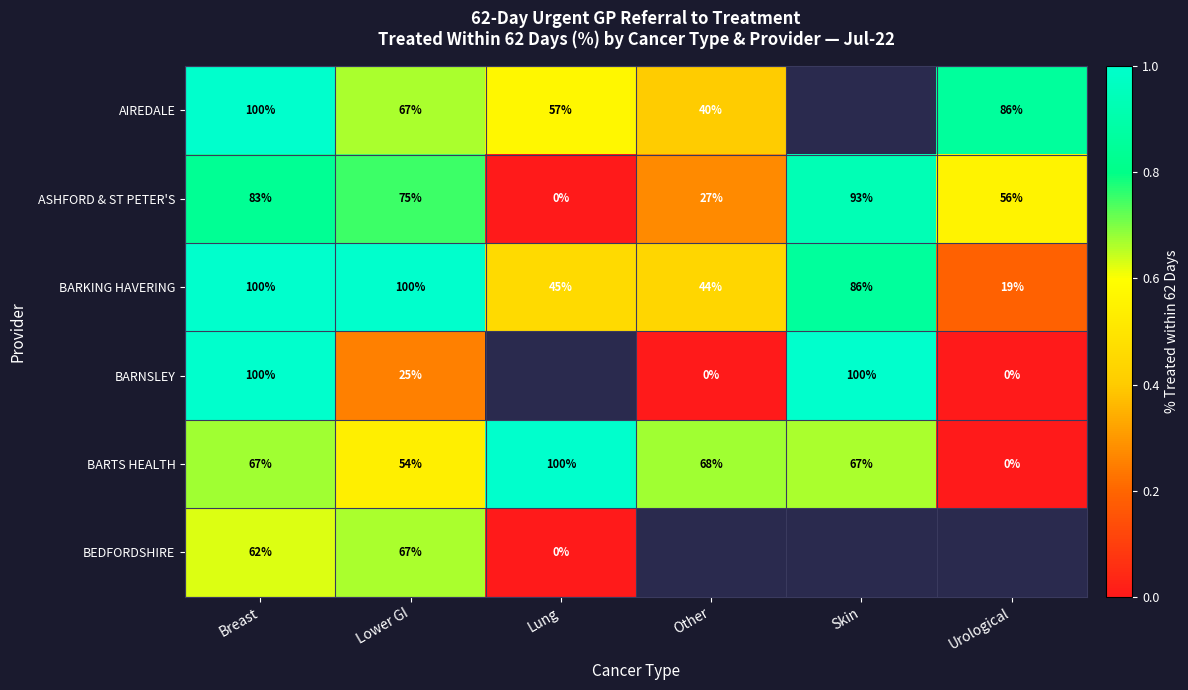

What is the difference between the highest and lowest values at Lower GI?

75